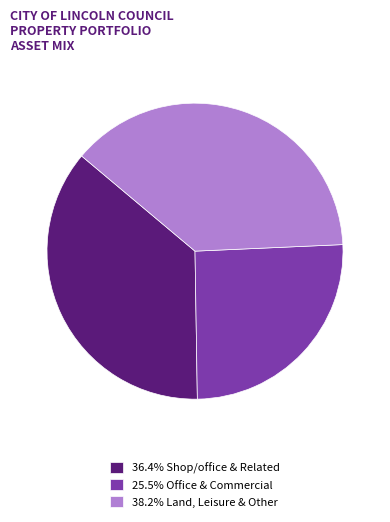

What is the ratio of the value at 36.4% Shop/office & Related to the value at 25.5% Office & Commercial?

1.4